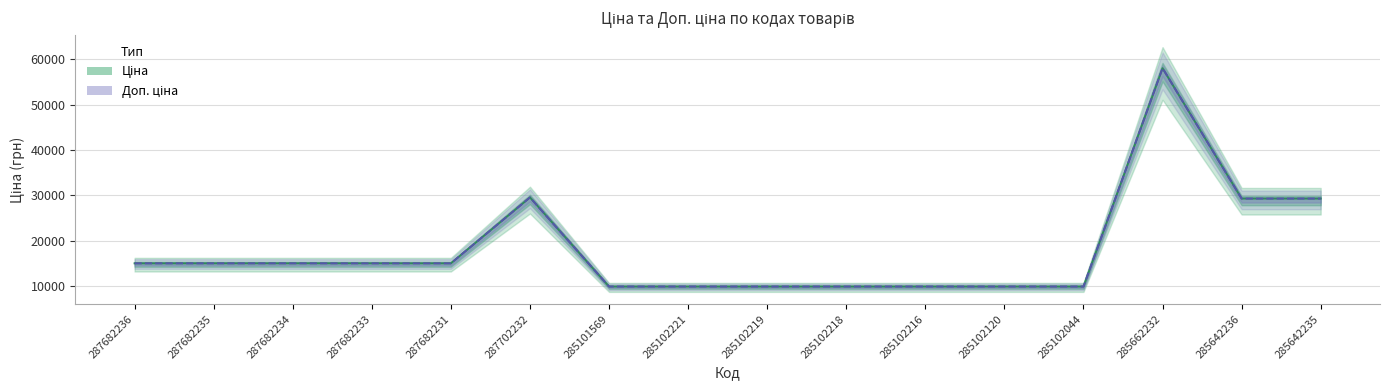

Where is Доп. ціна nearest to the value 33972?

287702232